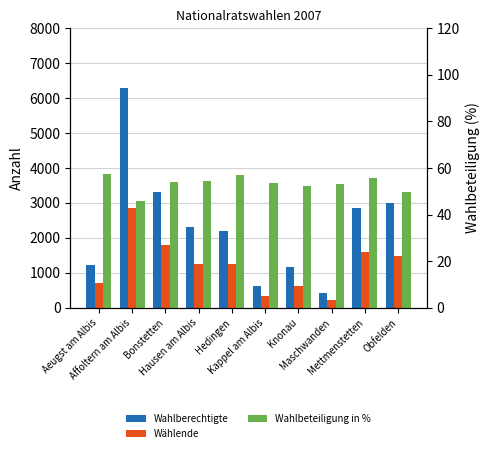

How many values in the Wahlberechtigte series are below 2312?

5